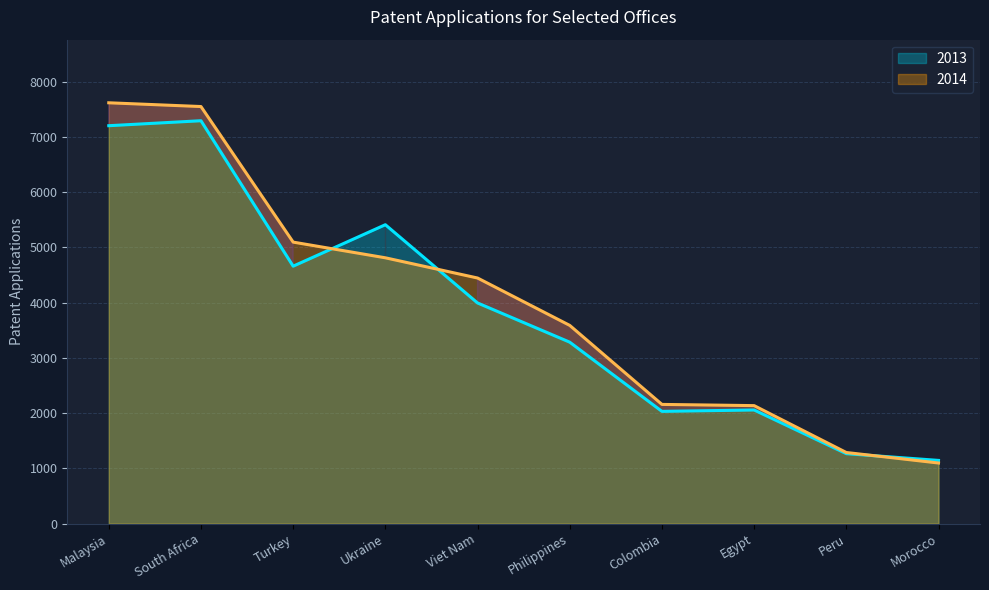

Which has a higher value, Philippines or Ukraine?

Ukraine